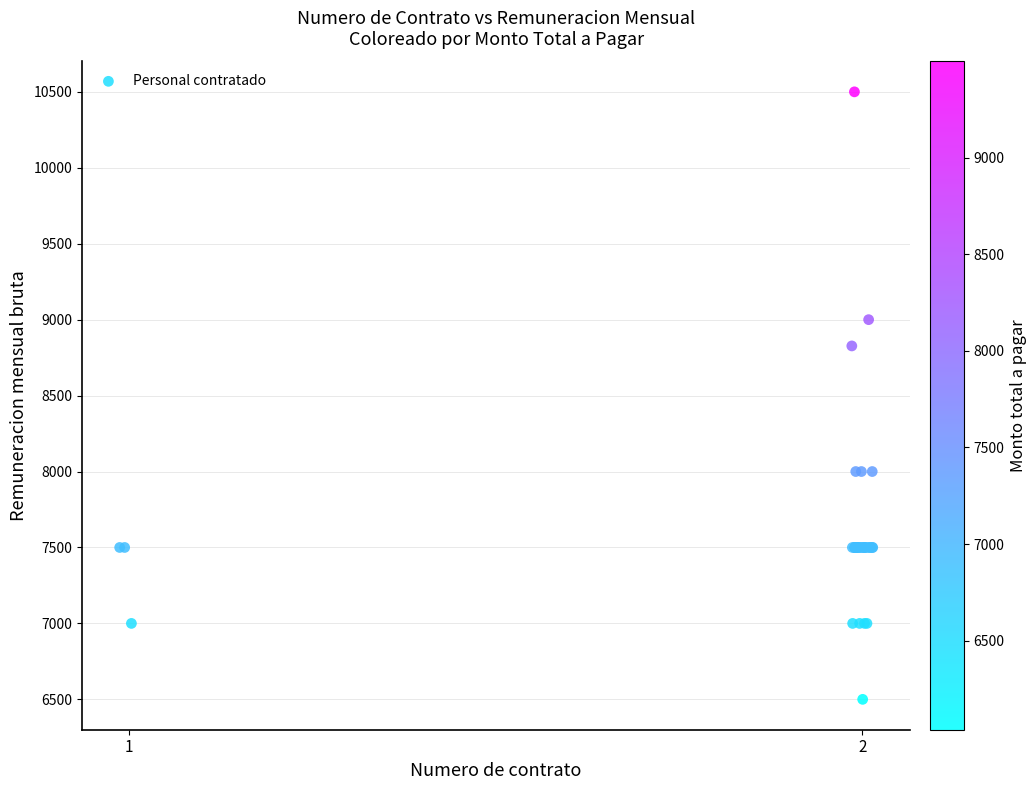

What Y value in the scatter plot is closest to 8500?

8827